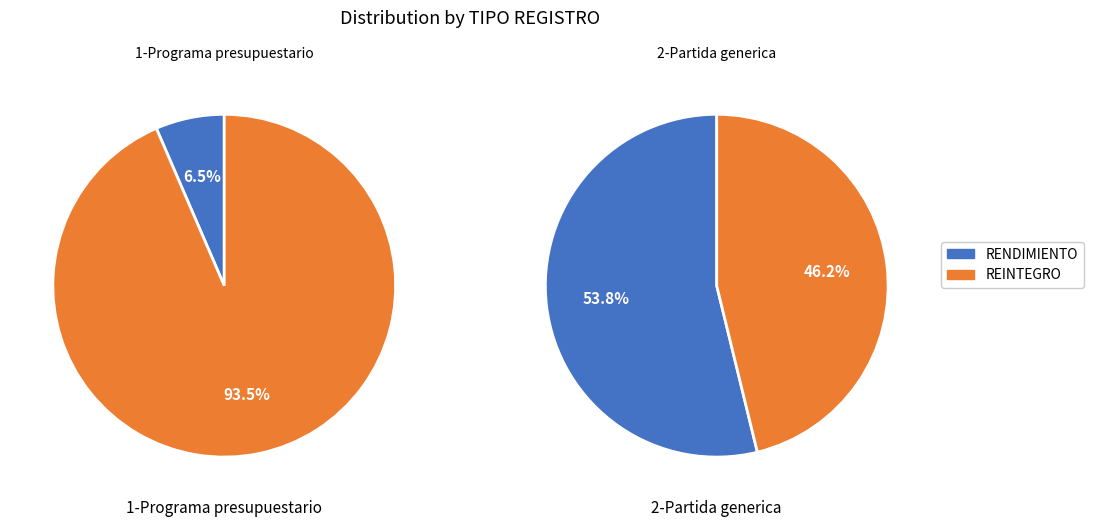

Combined, do 2-Partida generica and 1-Programa presupuestario account for over 50%?

Yes